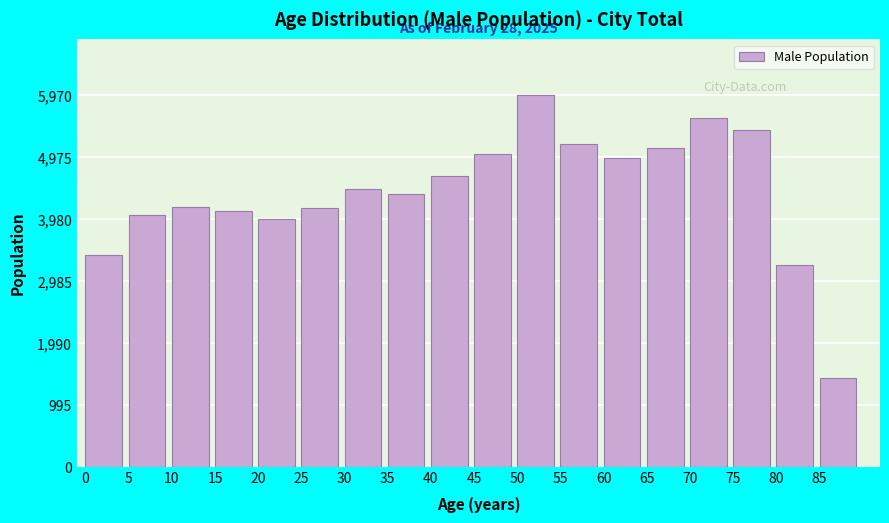

What is the difference between the maximum and minimum values?

4545